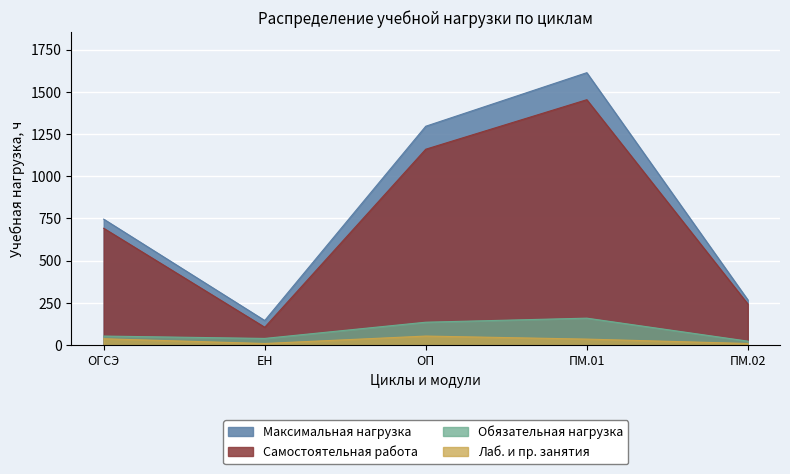

Rank the categories by Максимальная нагрузка value from lowest to highest.

ЕН, ПМ.02, ОГСЭ, ОП, ПМ.01